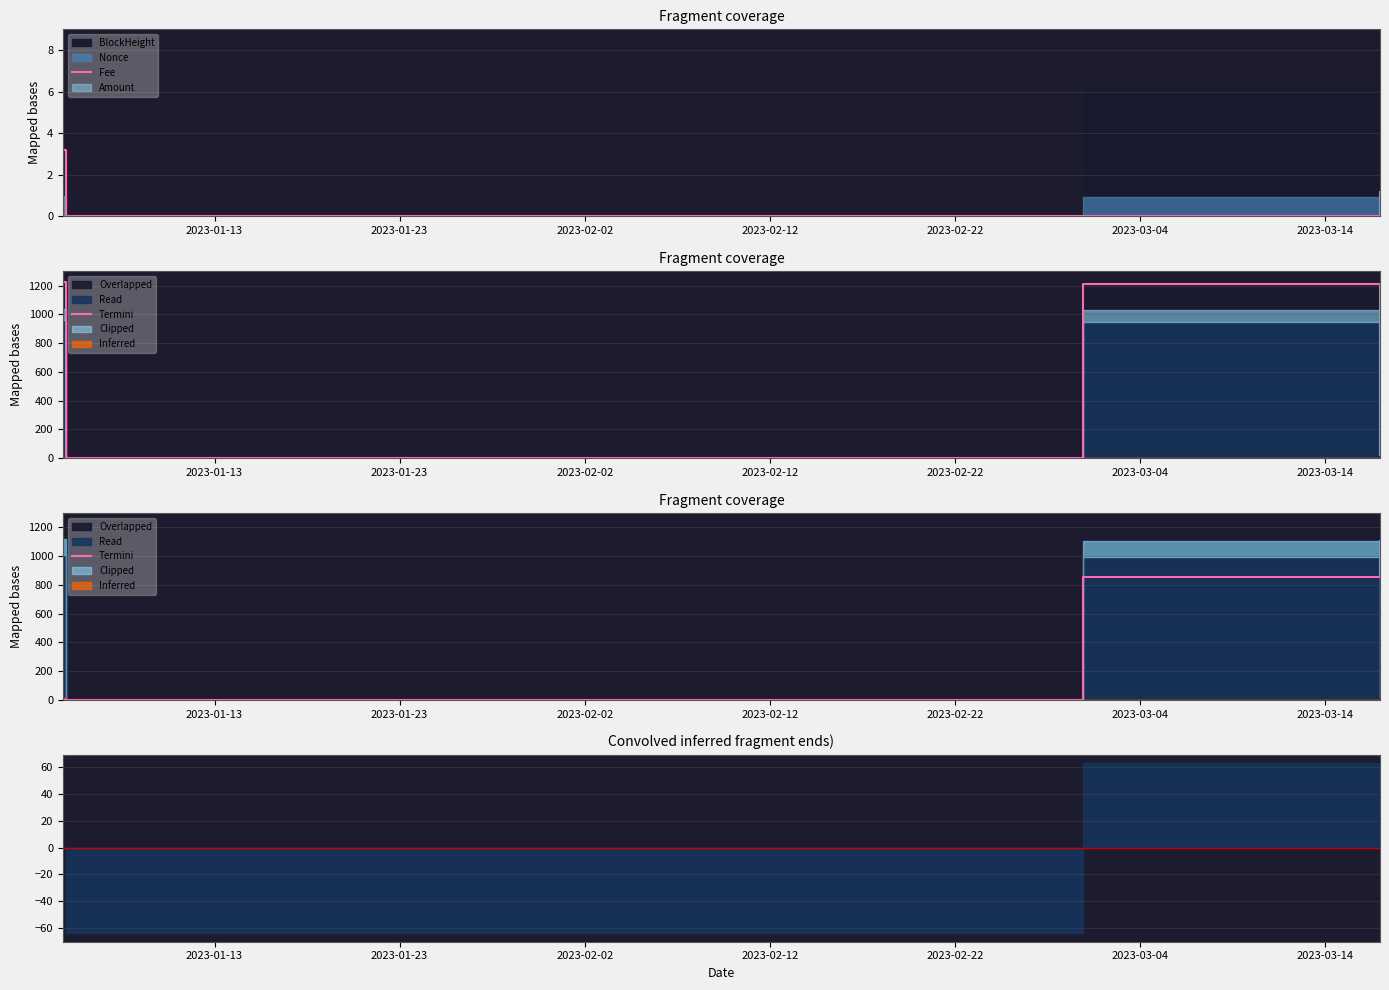

How many values in the Termini series exceed 855?

2